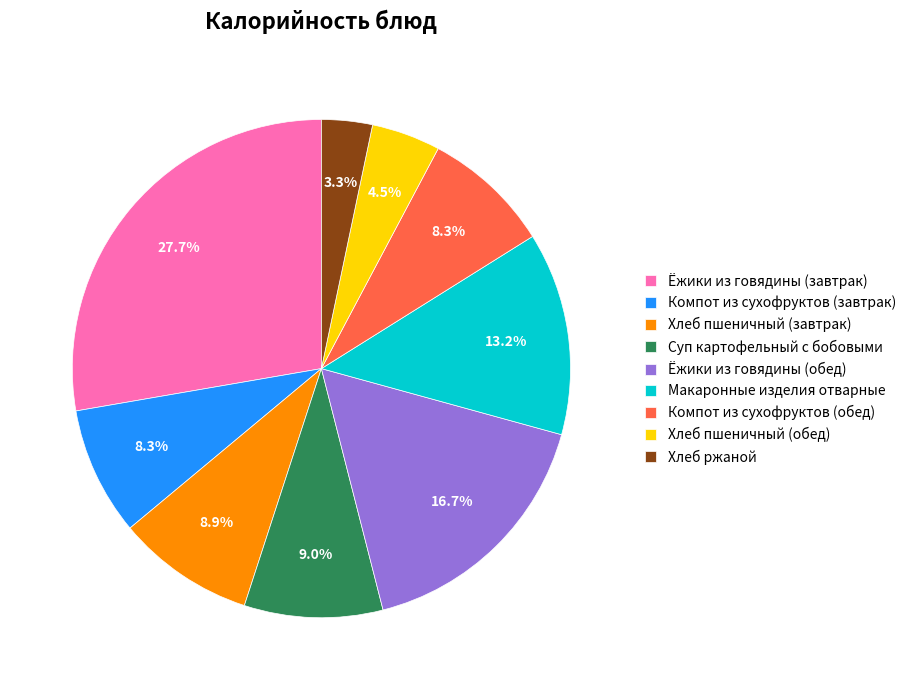

Count the number of slices in the pie.

9